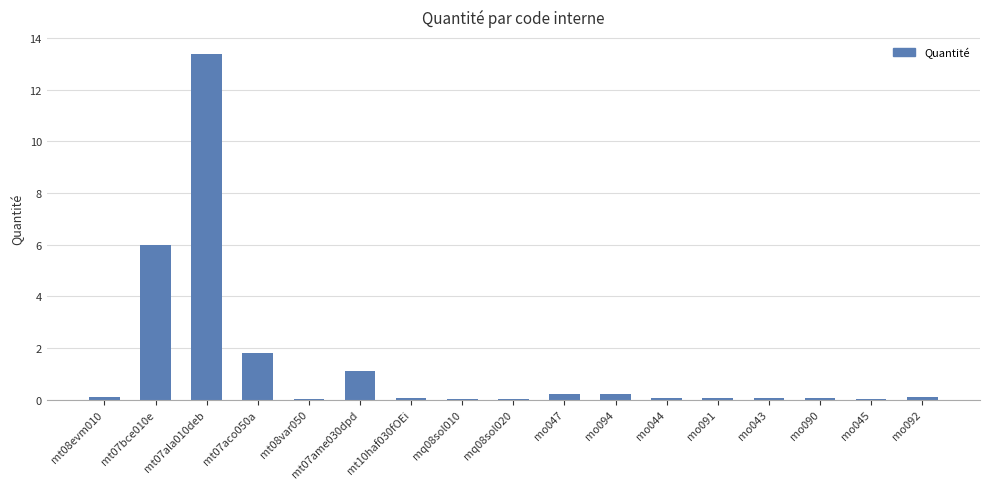

Which label corresponds to the largest value in the chart?

mt07ala010deb